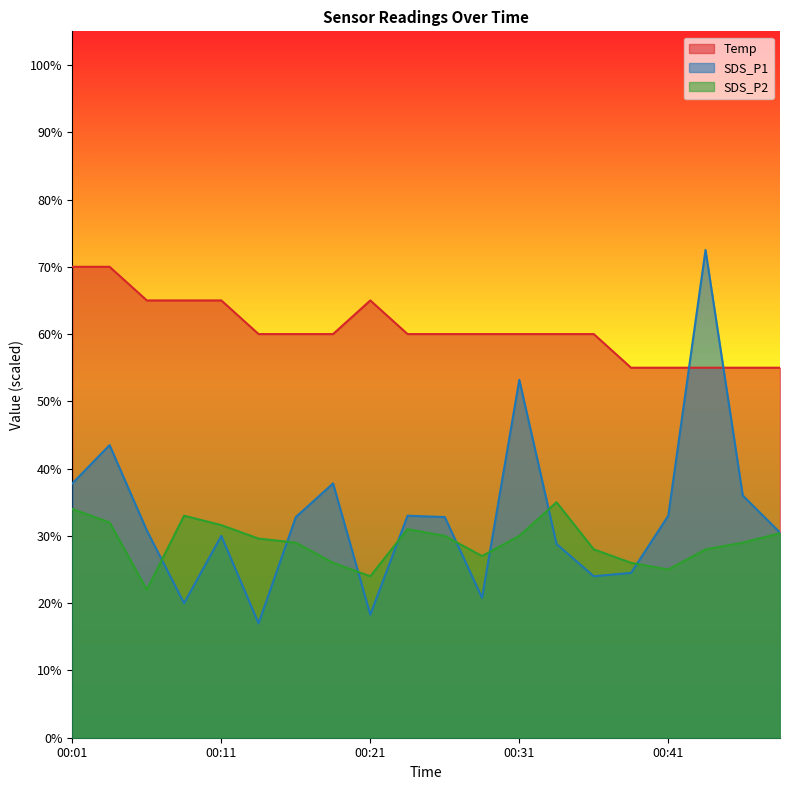

True or false: Temp has more than 0 interior local peaks.

True